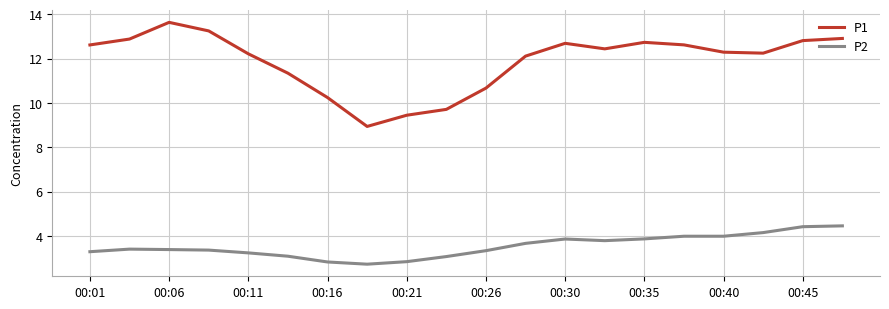

Which series has the largest total across all categories?

P1